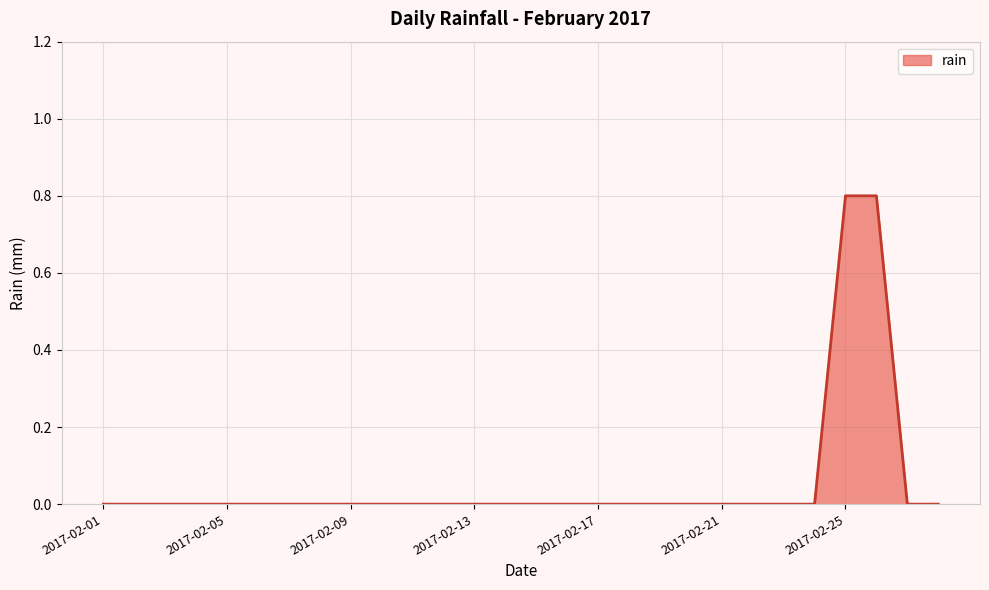

Reading left to right, transcribe all the data shown in this chart.

0.0	0.0	0.0	0.0	0.0	0.0	0.0	0.0	0.0	0.0	0.0	0.0	0.0	0.0	0.0	0.0	0.0	0.0	0.0	0.0	0.0	0.0	0.0	0.0	0.8	0.8	0.0	0.0